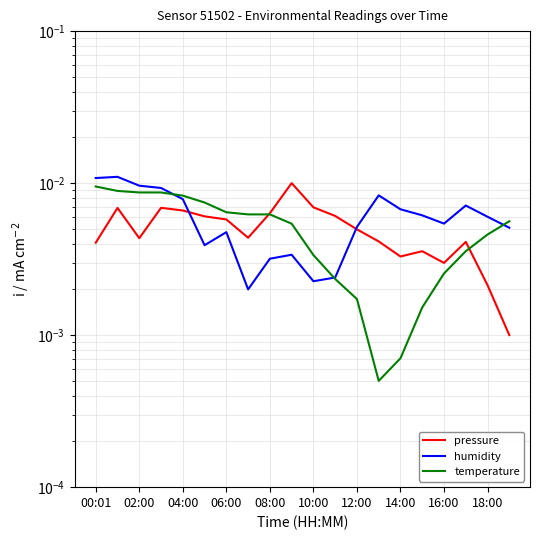

How many data points does each series have?

20